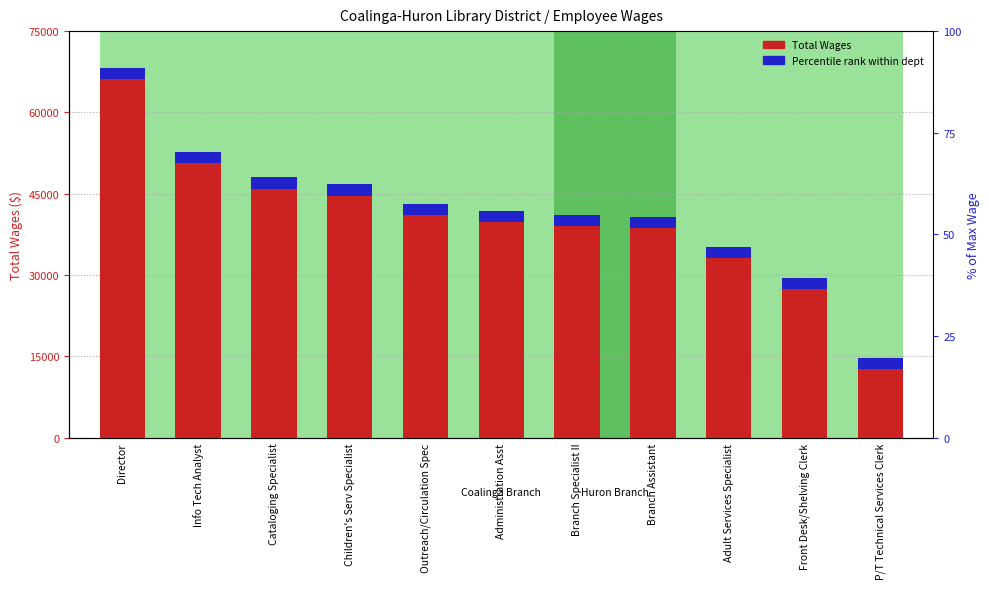

What is the change in value from Info Tech Analyst to Children's Serv Specialist?

-6009